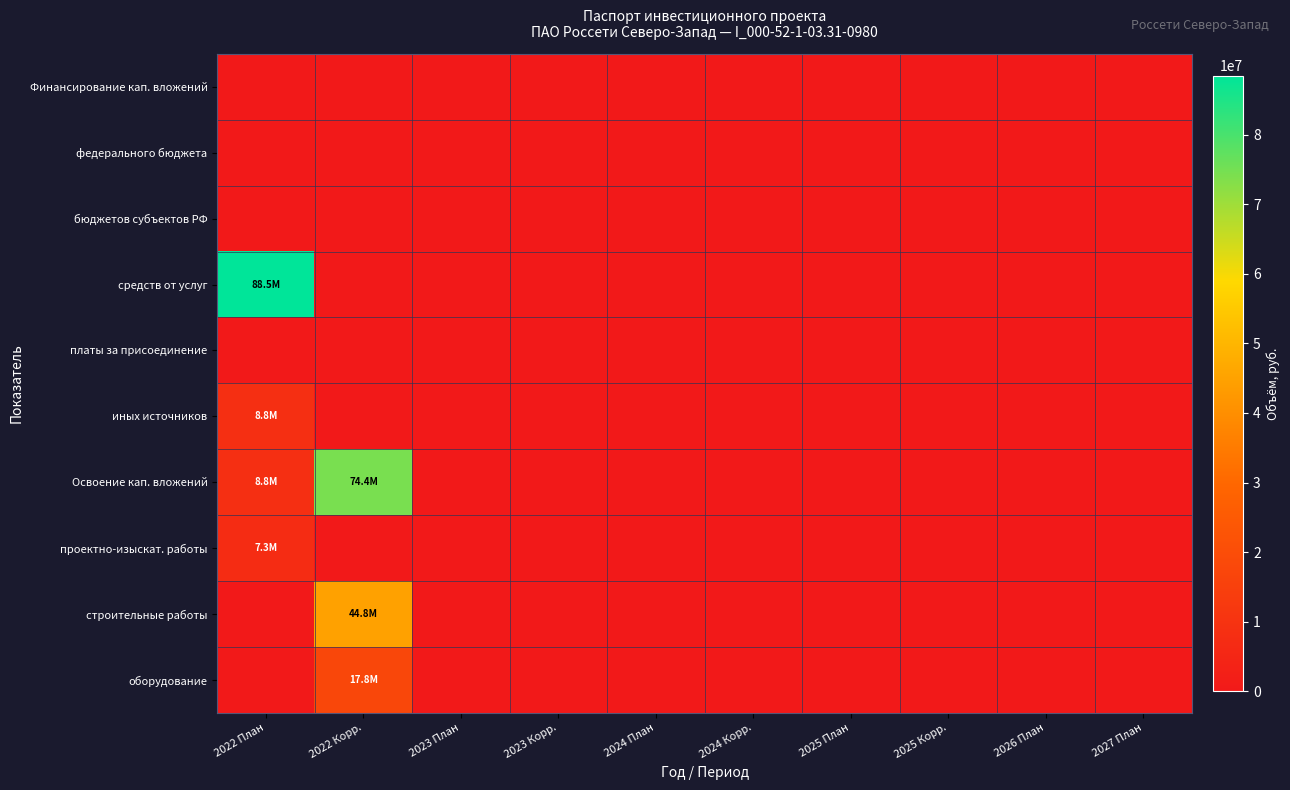

Reading right to left, what are all the values shown in this chart?

Финансирование кап. вложений: 2027 План=0	2026 План=0	2025 Корр.=0	2025 План=0	2024 Корр.=0	2024 План=0	2023 Корр.=0	2023 План=0	2022 Корр.=0	2022 План=0
федерального бюджета: 2027 План=0	2026 План=0	2025 Корр.=0	2025 План=0	2024 Корр.=0	2024 План=0	2023 Корр.=0	2023 План=0	2022 Корр.=0	2022 План=0
бюджетов субъектов РФ: 2027 План=0	2026 План=0	2025 Корр.=0	2025 План=0	2024 Корр.=0	2024 План=0	2023 Корр.=0	2023 План=0	2022 Корр.=0	2022 План=0
средств от услуг: 2027 План=0	2026 План=0	2025 Корр.=0	2025 План=0	2024 Корр.=0	2024 План=0	2023 Корр.=0	2023 План=0	2022 Корр.=0	2022 План=88491940
платы за присоединение: 2027 План=0	2026 План=0	2025 Корр.=0	2025 План=0	2024 Корр.=0	2024 План=0	2023 Корр.=0	2023 План=0	2022 Корр.=0	2022 План=0
иных источников: 2027 План=0	2026 План=0	2025 Корр.=0	2025 План=0	2024 Корр.=0	2024 План=0	2023 Корр.=0	2023 План=0	2022 Корр.=0	2022 План=8756000
Освоение кап. вложений: 2027 План=0	2026 План=0	2025 Корр.=0	2025 План=0	2024 Корр.=0	2024 План=0	2023 Корр.=0	2023 План=0	2022 Корр.=74447000	2022 План=8756000
проектно-изыскат. работы: 2027 План=0	2026 План=0	2025 Корр.=0	2025 План=0	2024 Корр.=0	2024 План=0	2023 Корр.=0	2023 План=0	2022 Корр.=0	2022 План=7319000
строительные работы: 2027 План=0	2026 План=0	2025 Корр.=0	2025 План=0	2024 Корр.=0	2024 План=0	2023 Корр.=0	2023 План=0	2022 Корр.=44775000	2022 План=0
оборудование: 2027 План=0	2026 План=0	2025 Корр.=0	2025 План=0	2024 Корр.=0	2024 План=0	2023 Корр.=0	2023 План=0	2022 Корр.=17758000	2022 План=0